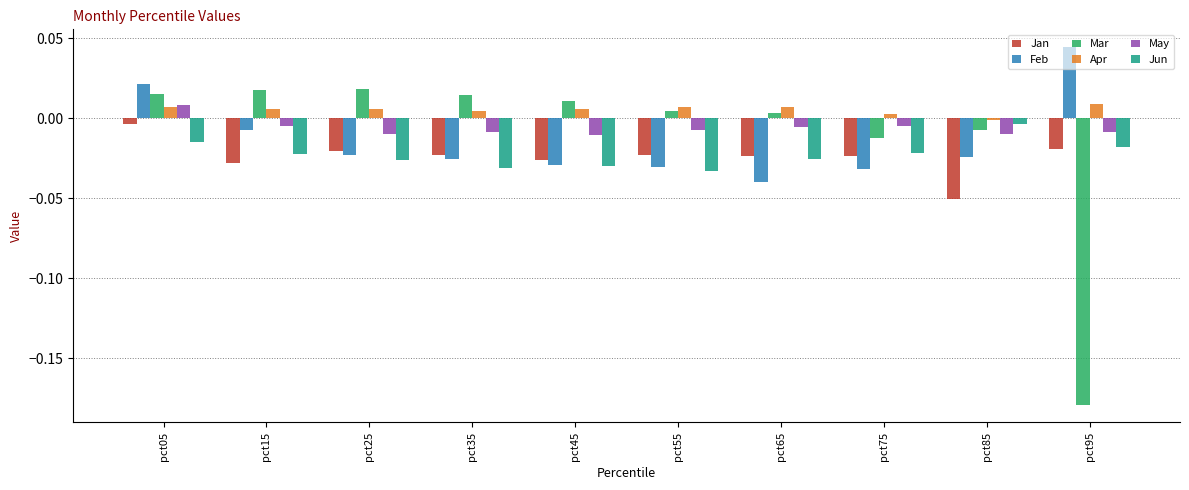

Which series has the largest range (max minus min)?

Mar